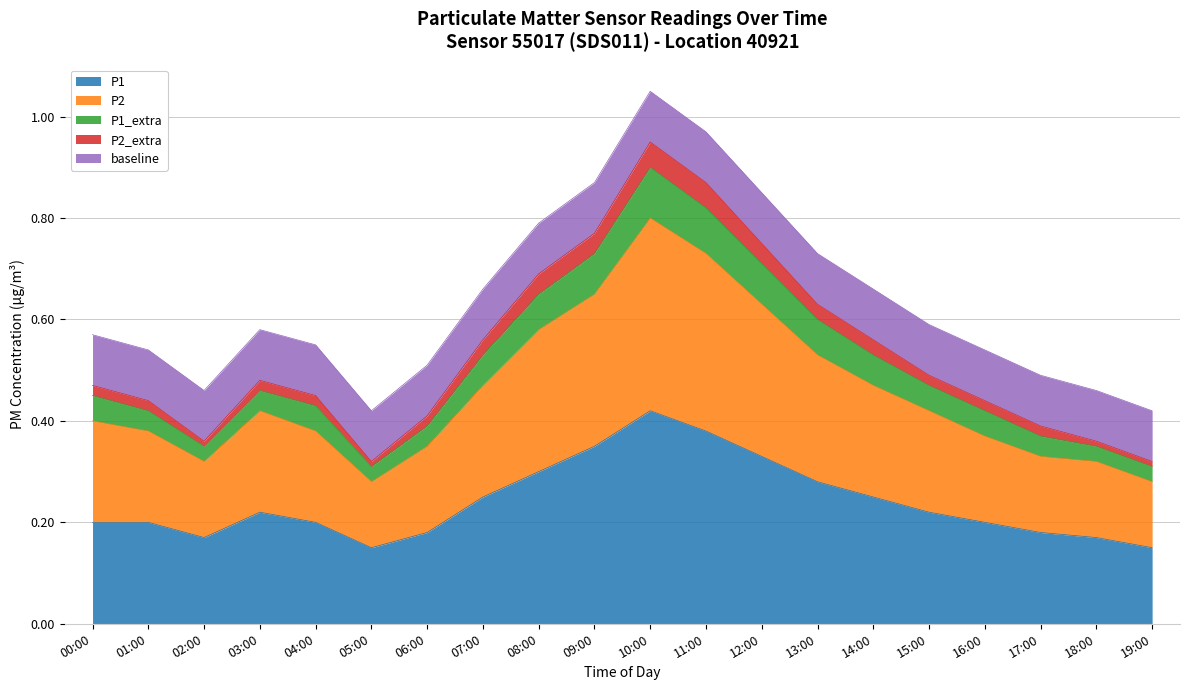

Rank the categories by P1 value from highest to lowest.

10:00, 11:00, 09:00, 12:00, 08:00, 13:00, 07:00, 14:00, 03:00, 15:00, 00:00, 01:00, 04:00, 16:00, 06:00, 17:00, 02:00, 18:00, 05:00, 19:00